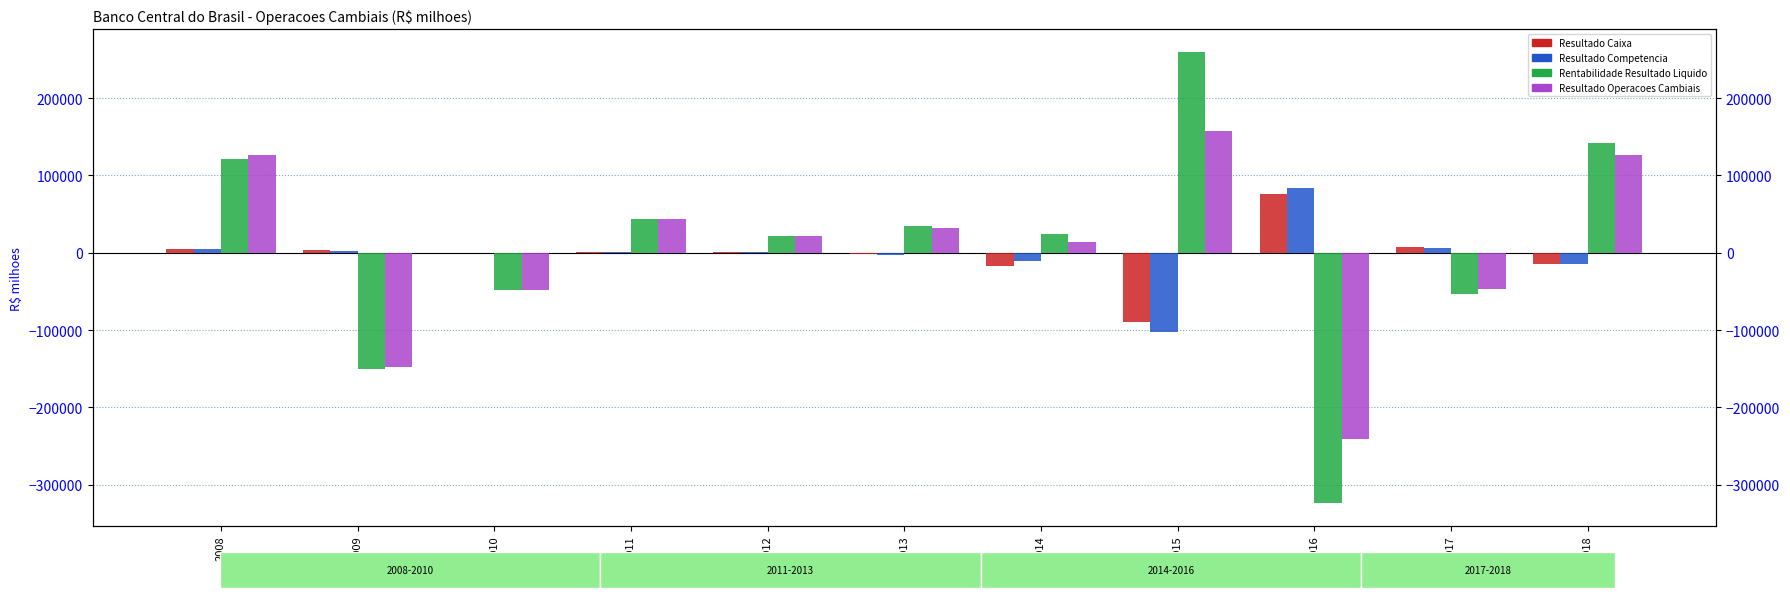

How many values in Resultado Operacoes Cambiais are above zero?

7